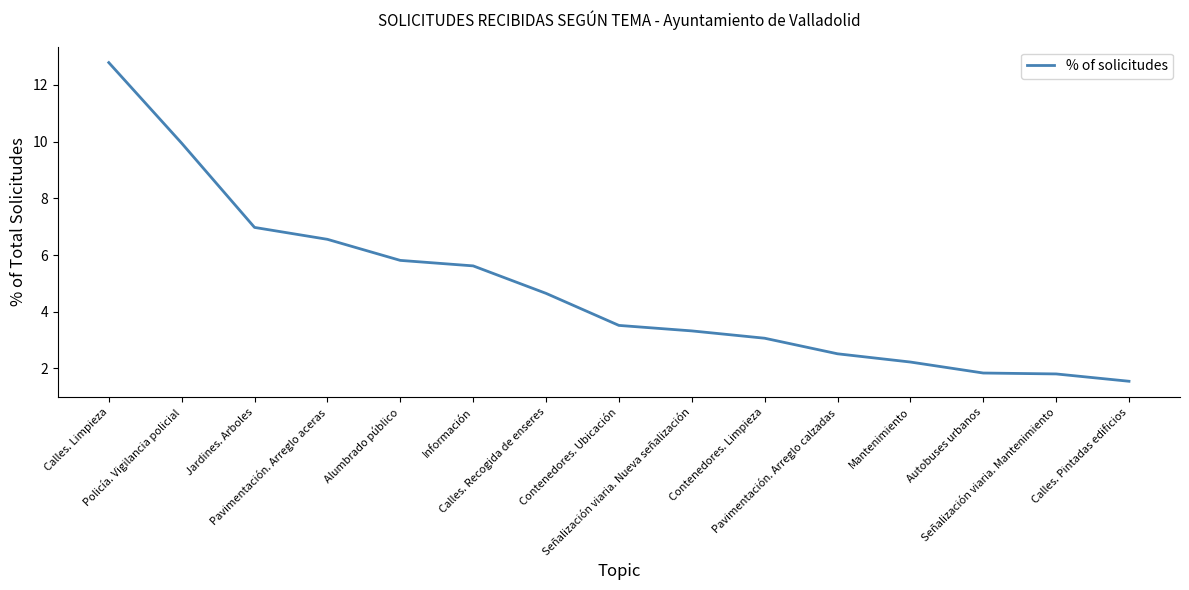

Which has a higher value, Pavimentación. Arreglo calzadas or Calles. Recogida de enseres?

Calles. Recogida de enseres